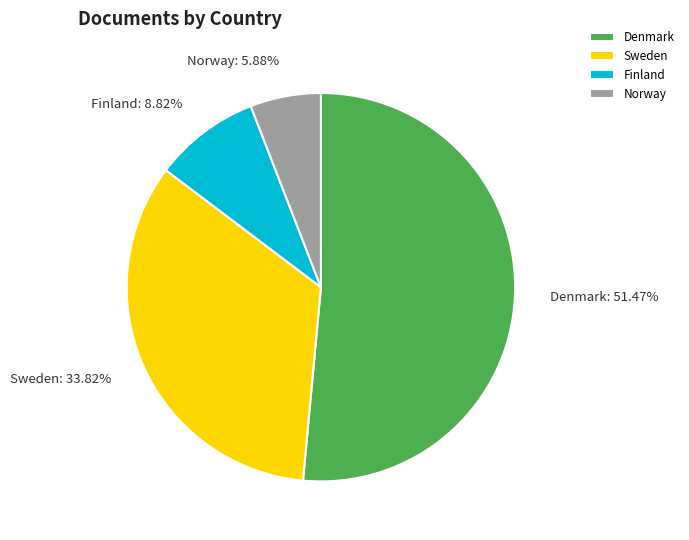

What is the largest slice in the pie chart?

Denmark